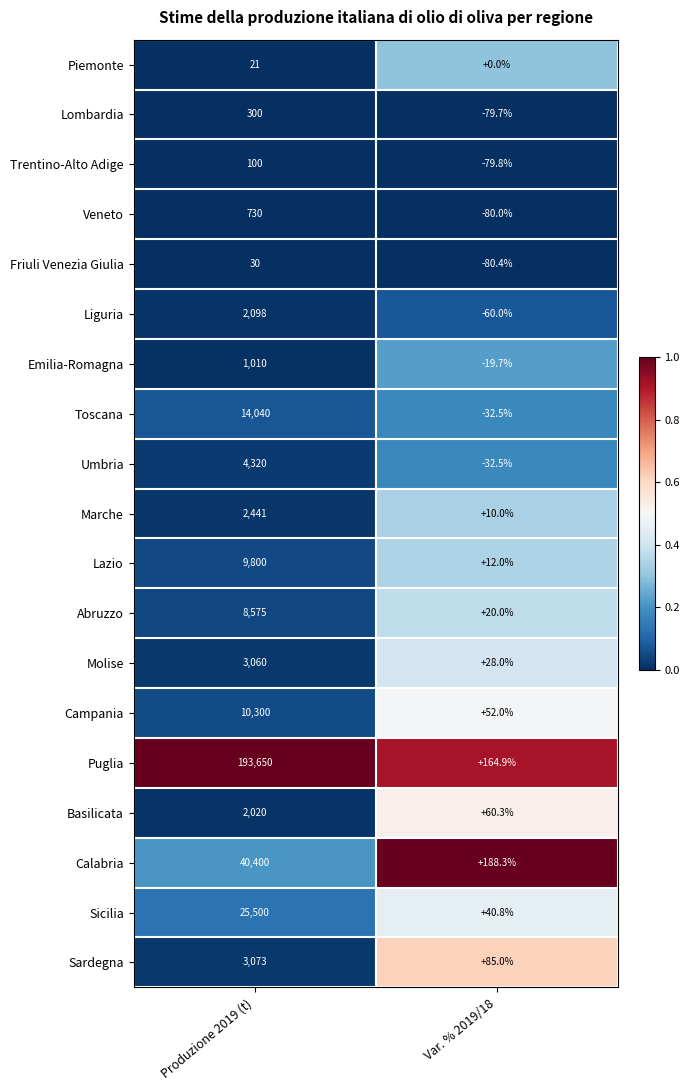

What is the difference between the highest and lowest values at Var. % 2019/18?

268.7